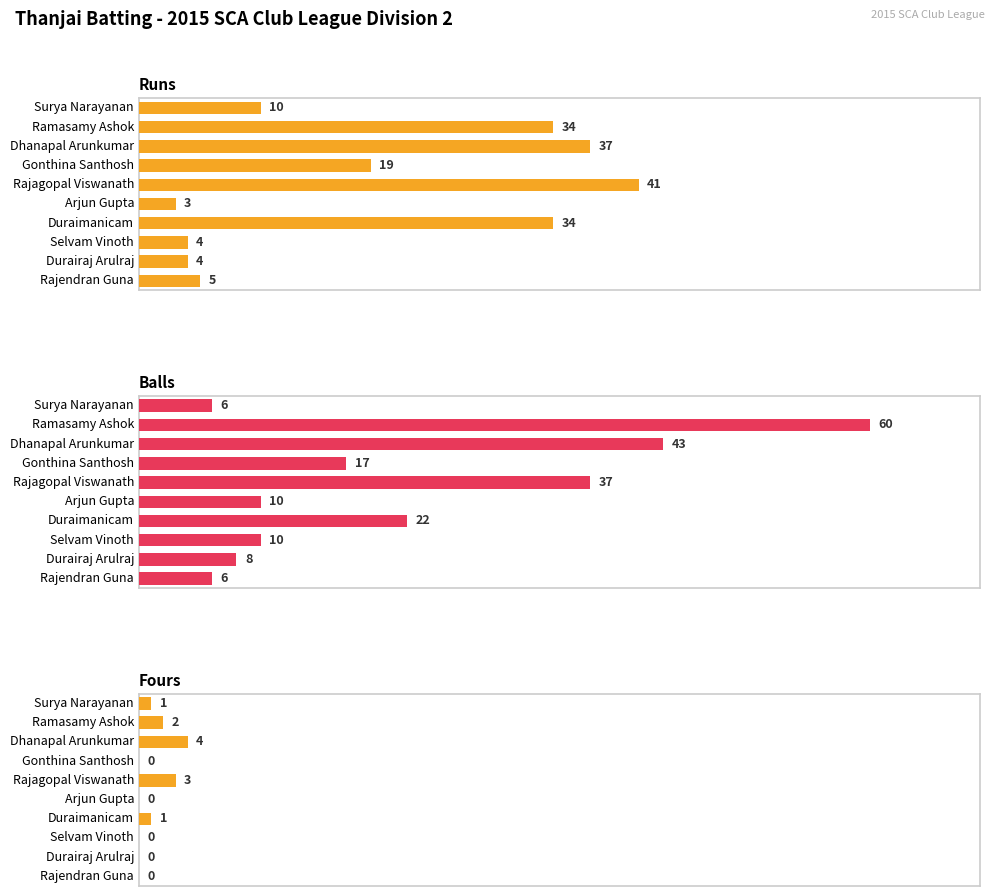

What is the maximum value for Fours?

4